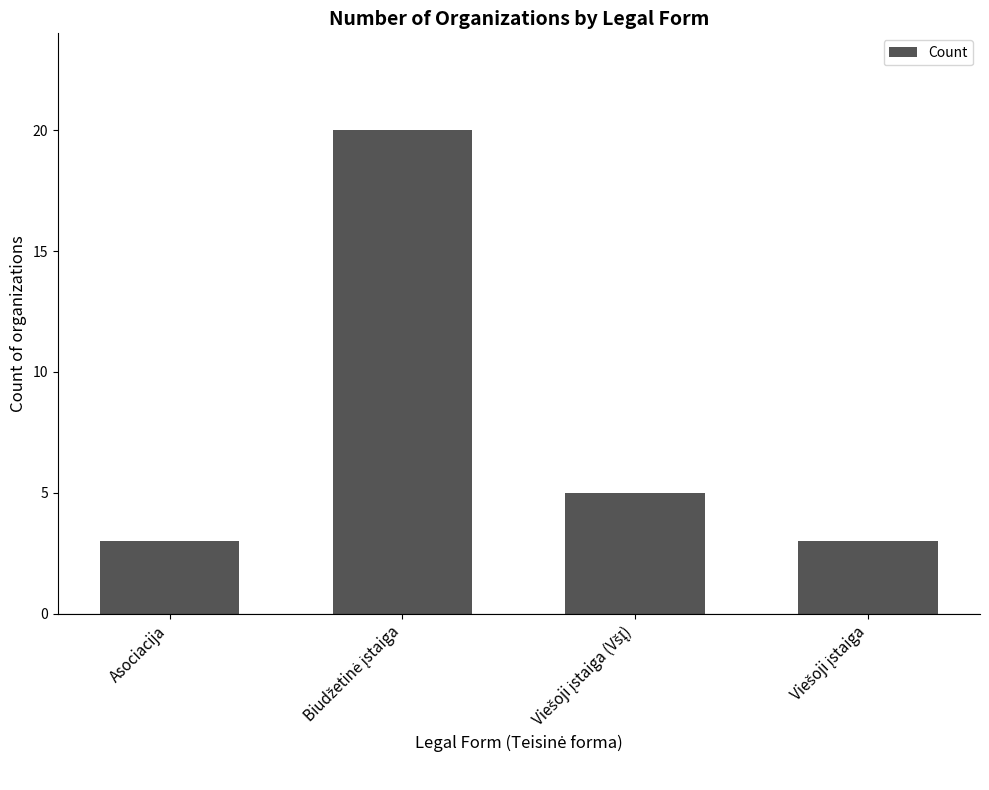

What is the minimum value shown in the chart?

3